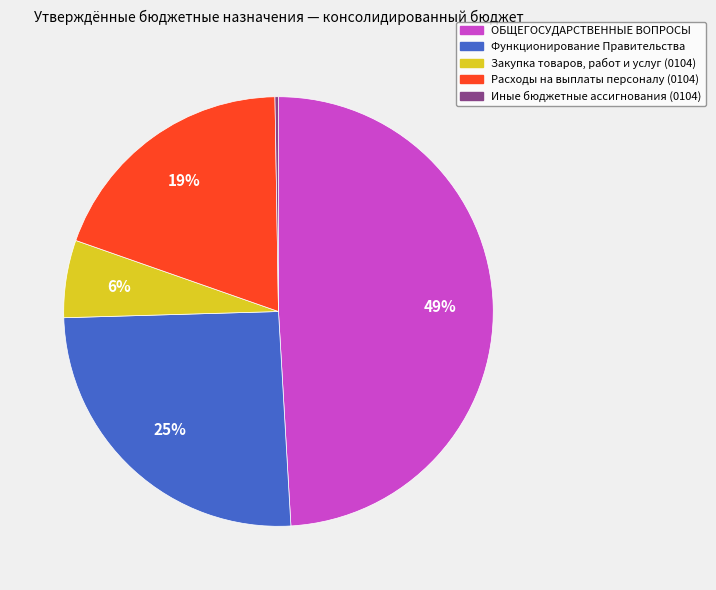

True or false: Расходы на выплаты персоналу (0104) accounts for 19% of the total.

True